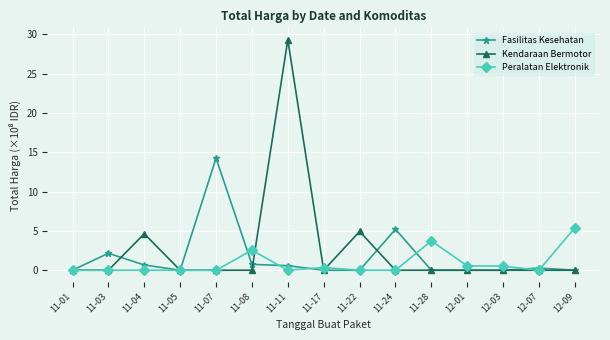

What position from the left is 11-24?

10